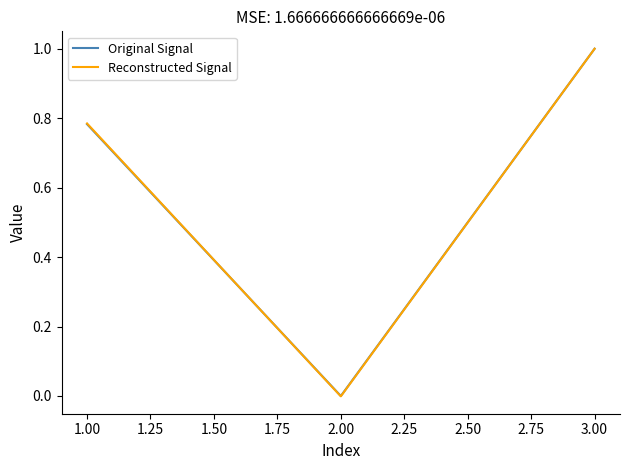

The value of Original Signal at 3.00 is 1.0. True or false?

True